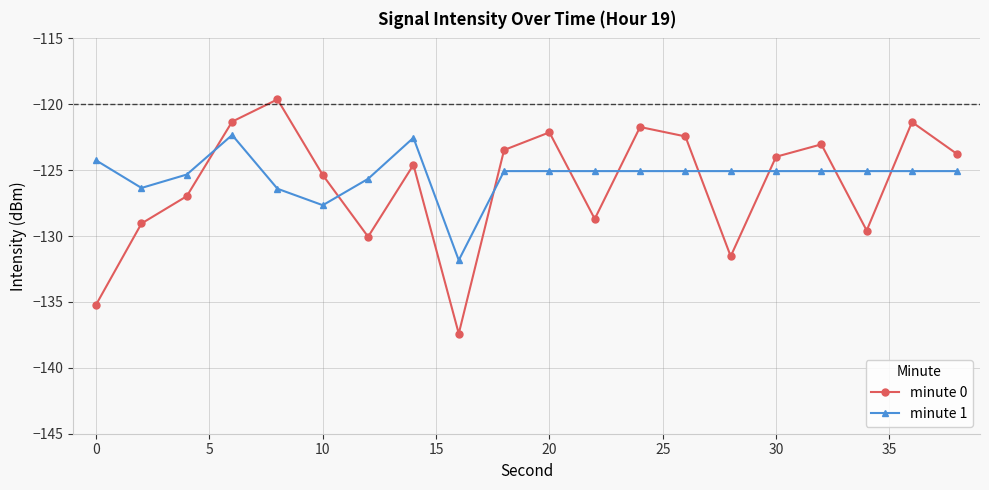

Rank the series by their maximum value, from highest to lowest.

minute 0, minute 1